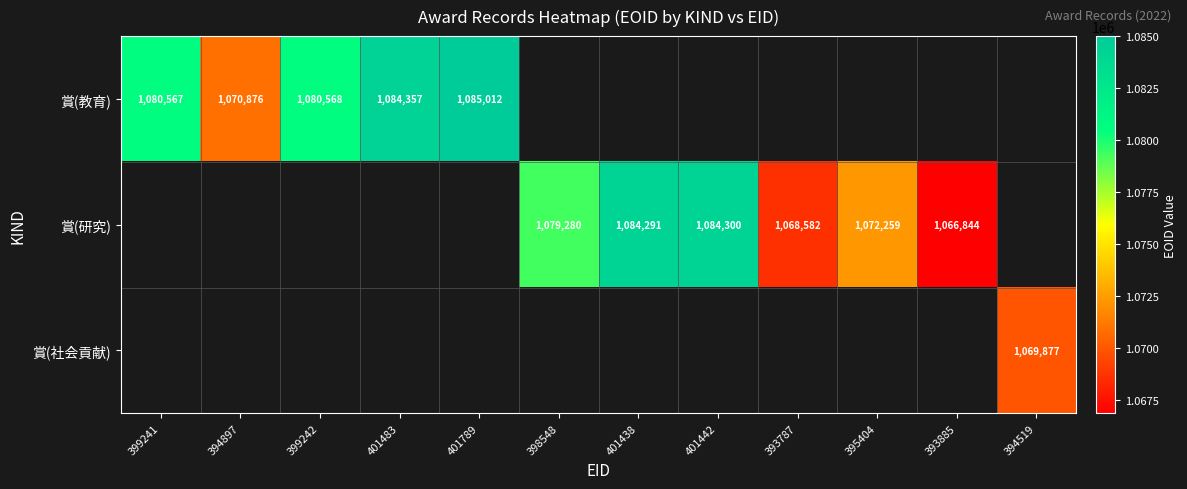

What is the greatest value displayed?

1085012.0